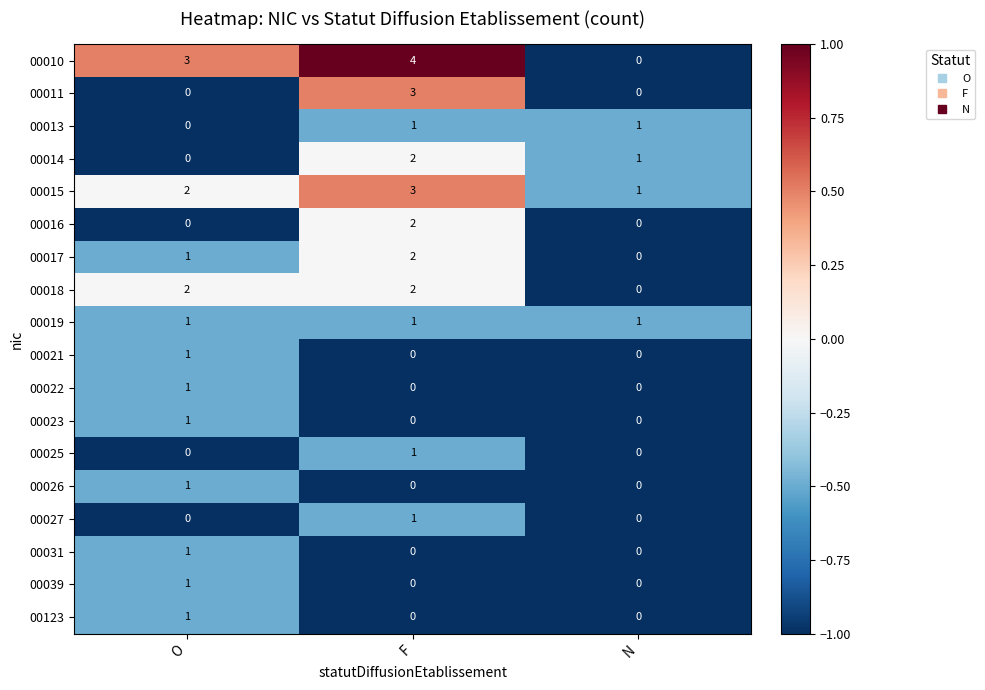

What is the sum of the 00010 values at F and N?

4